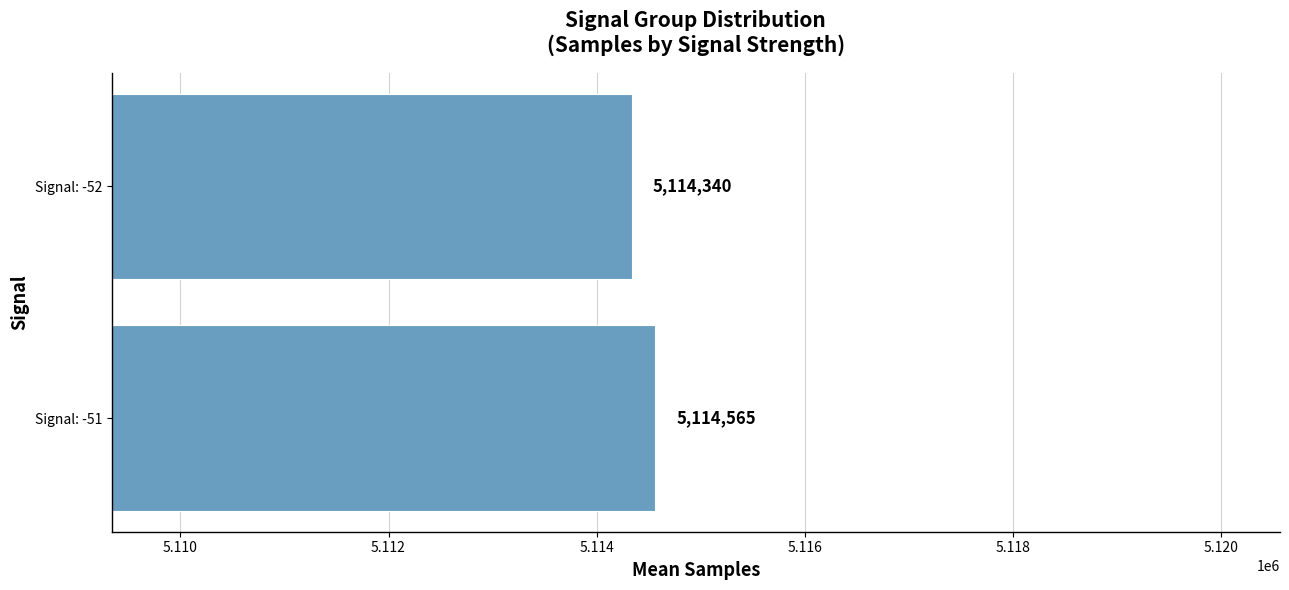

Reading top to bottom, extract all data points from this chart.

5114340	5114565